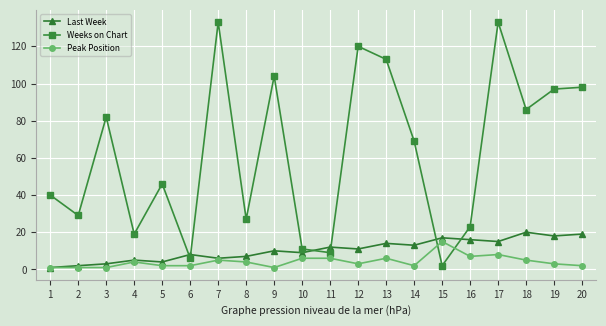

Between which two adjacent categories do Peak Position and Weeks on Chart first intersect?

14 and 15